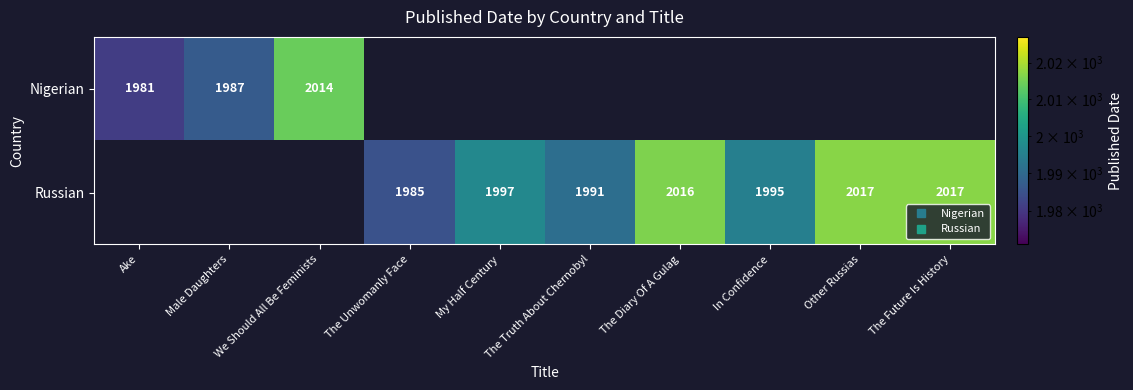

List the series in order of their peak value, lowest first.

Nigerian, Russian